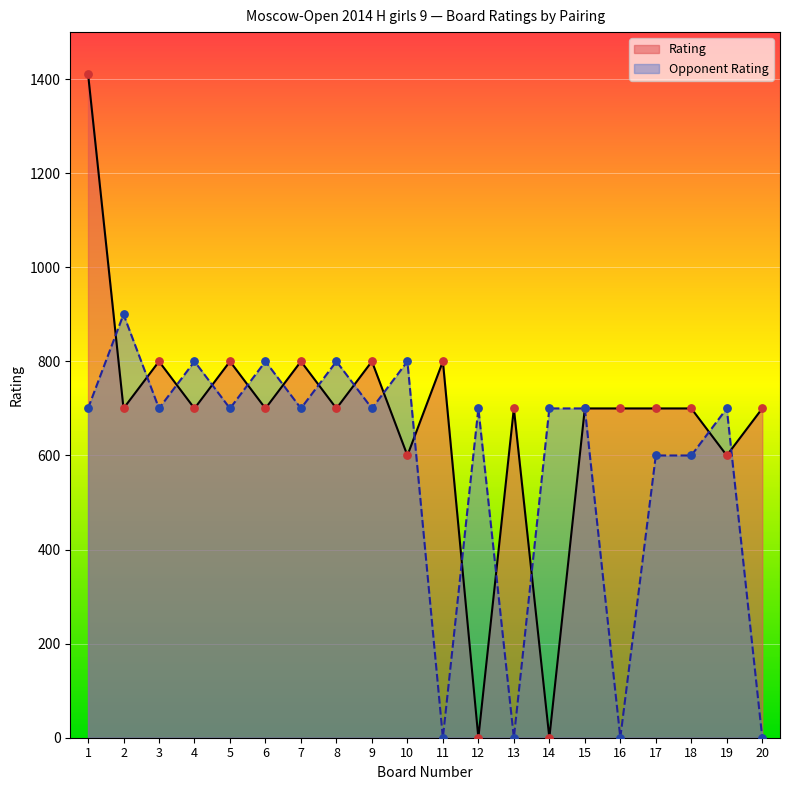

What are all the series names shown in the legend?

Rating, Opponent Rating